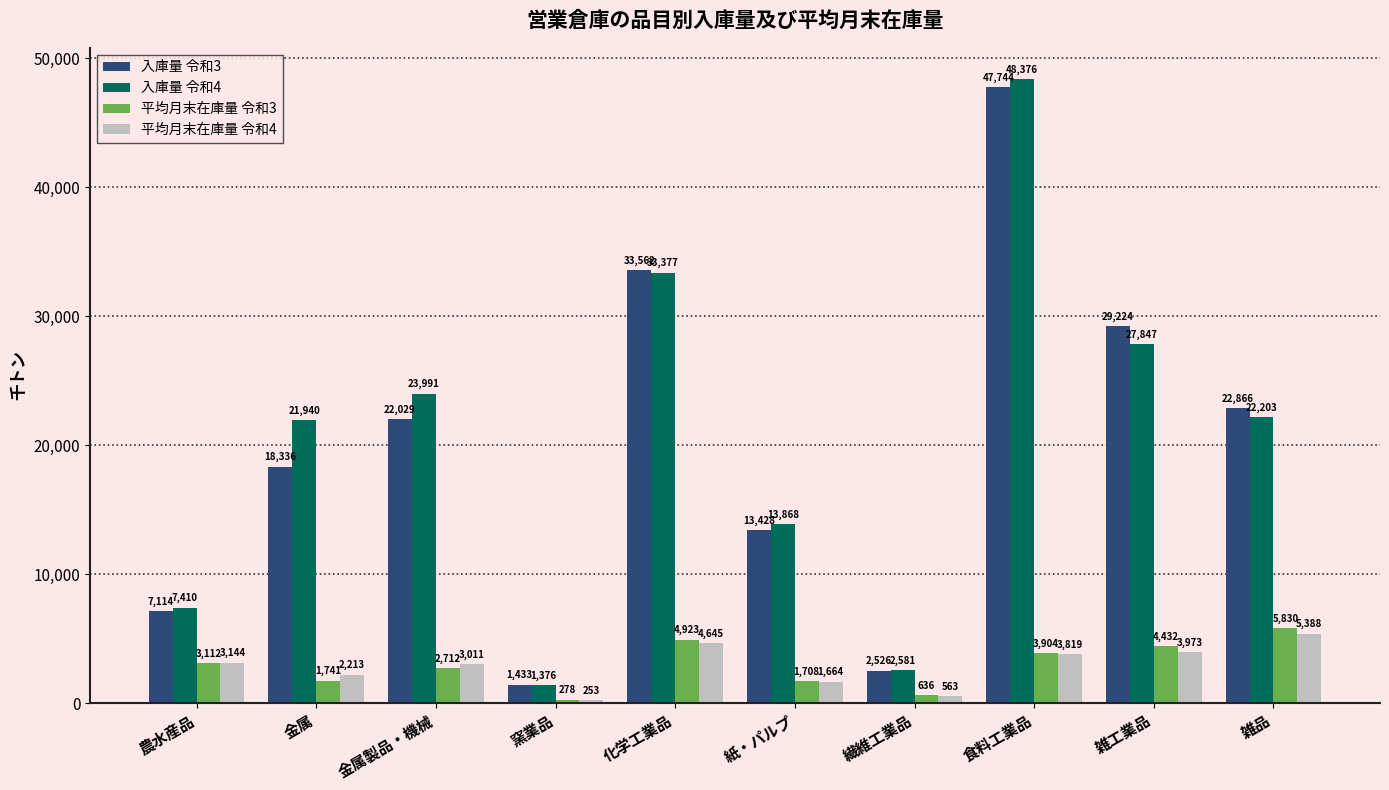

How many bars are there in each group?

4